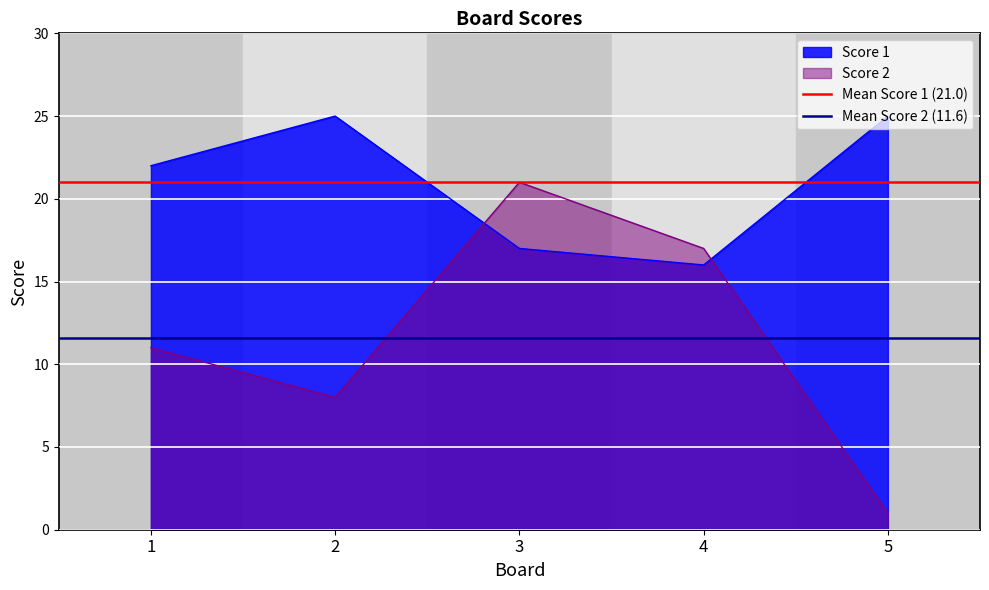

At which label does Score 2 reach its minimum?

5